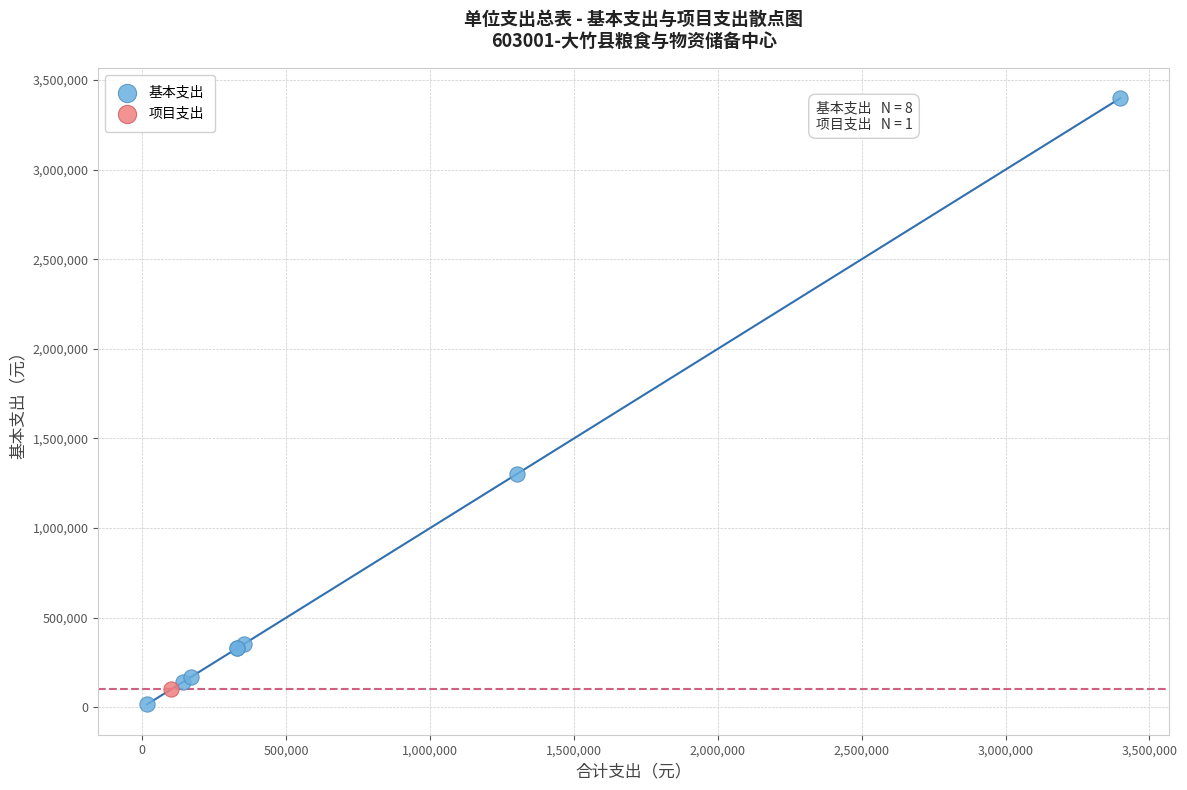

What are all the series names shown in the legend?

基本支出, 项目支出